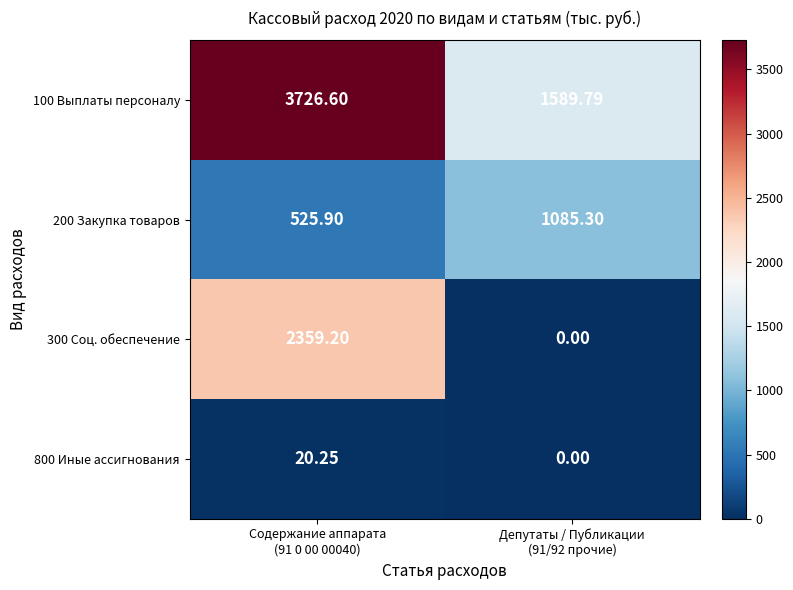

How many values in 300 Соц. обеспечение are above zero?

1